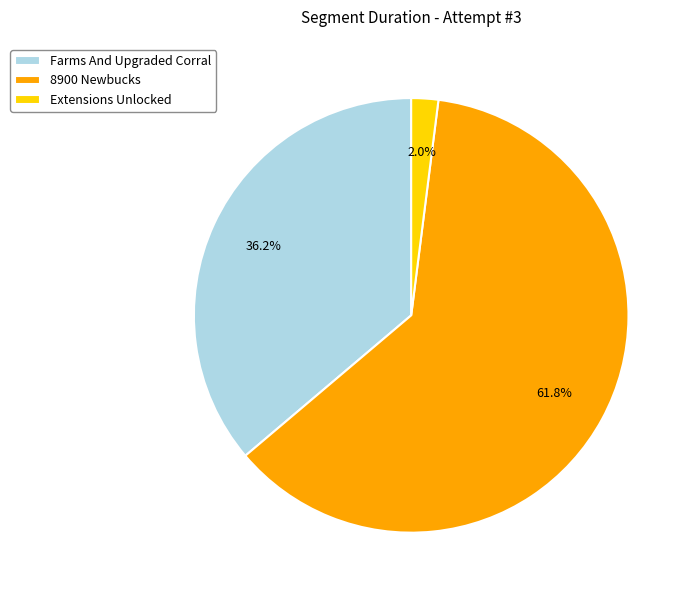

Is 8900 Newbucks the majority of the pie?

Yes